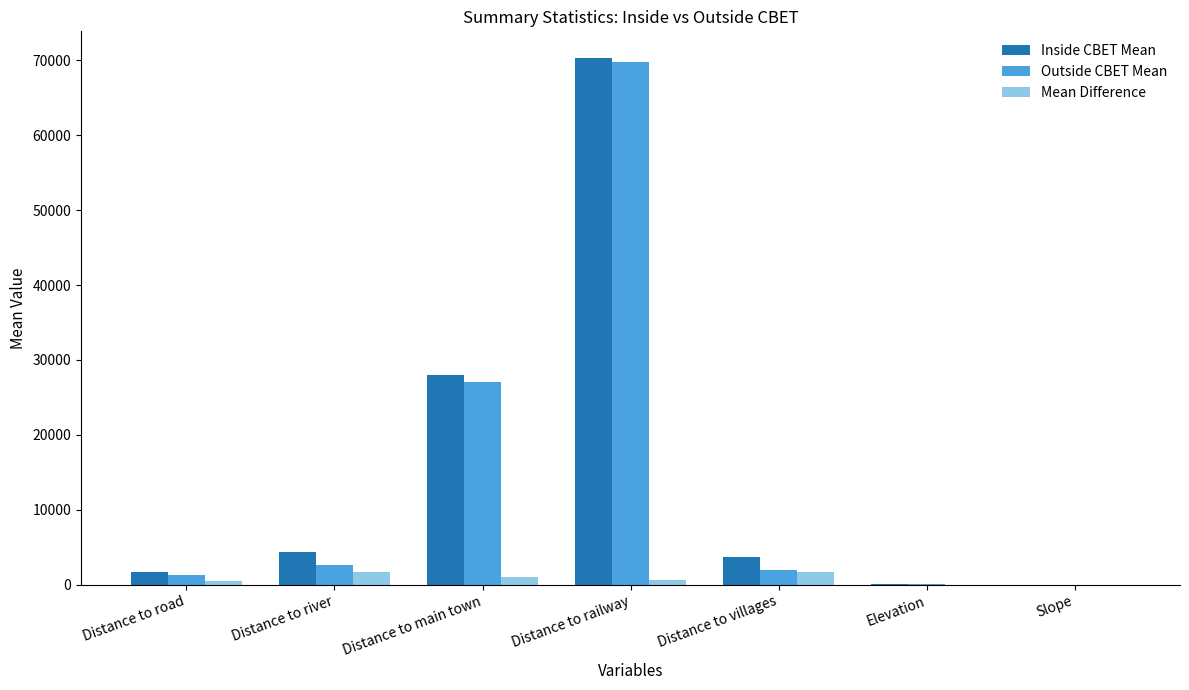

Which category has the highest value across all series?

Distance to railway